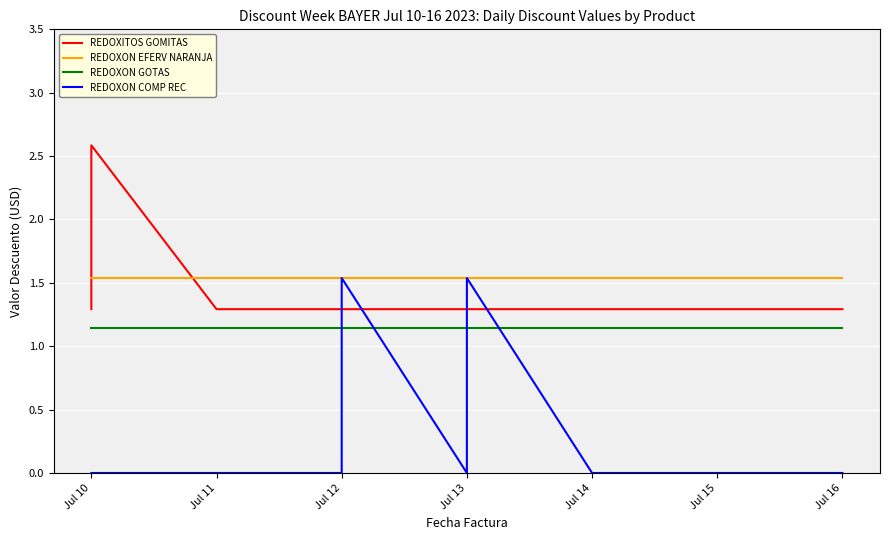

Is the value of REDOXON COMP REC at Jul 15 greater than the value of REDOXITOS GOMITAS at Jul 10?

No